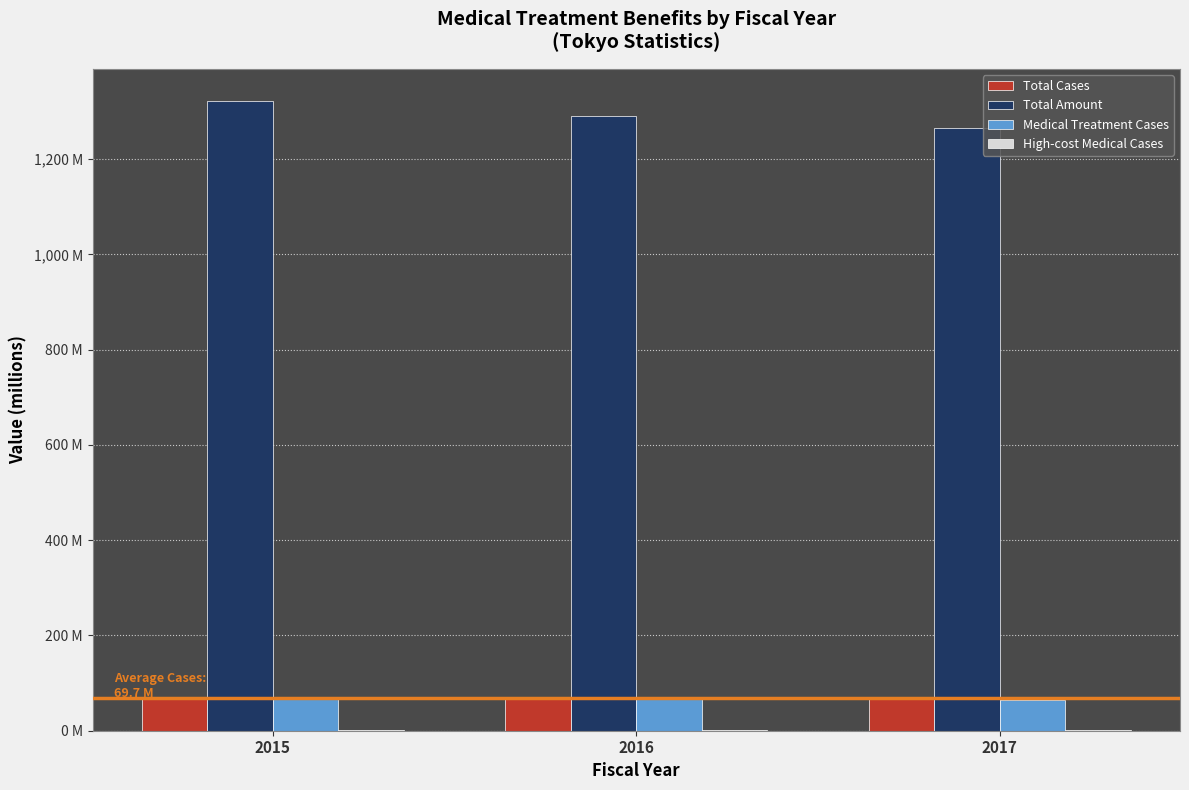

The Medical Treatment Cases series shows 65.3 at 2017. True or false?

True